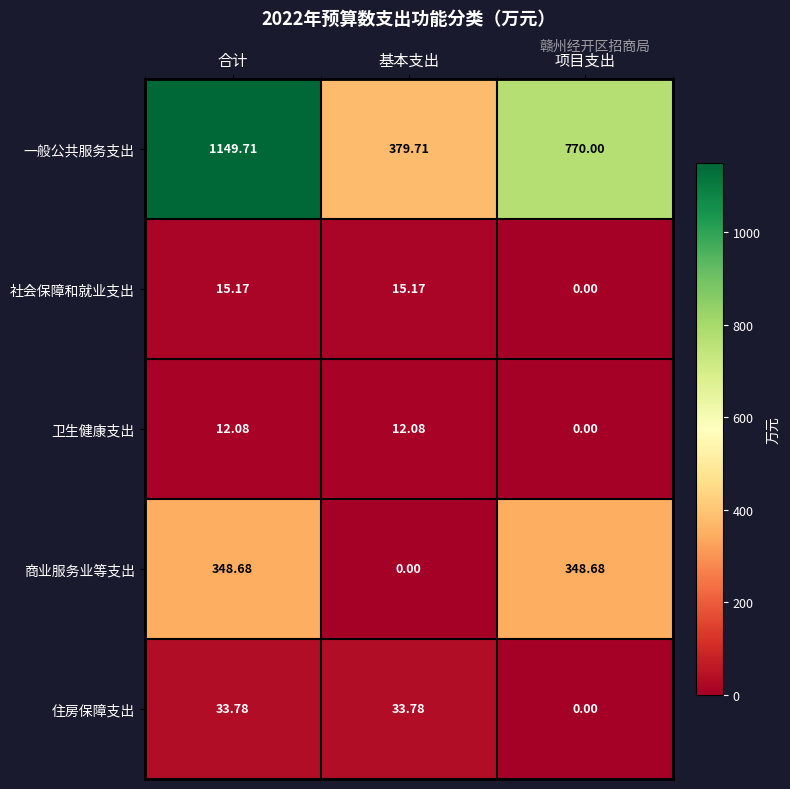

At which label does 社会保障和就业支出 first exceed 15?

合计